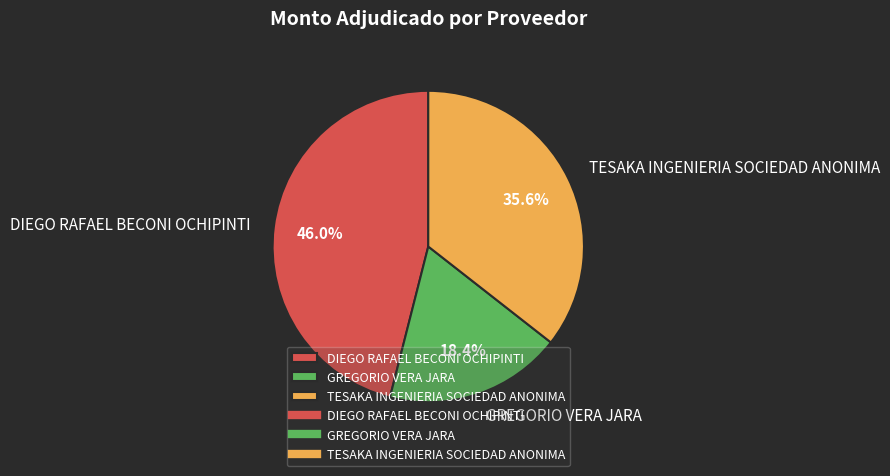

Is it true that GREGORIO VERA JARA is 30% of the pie?

False